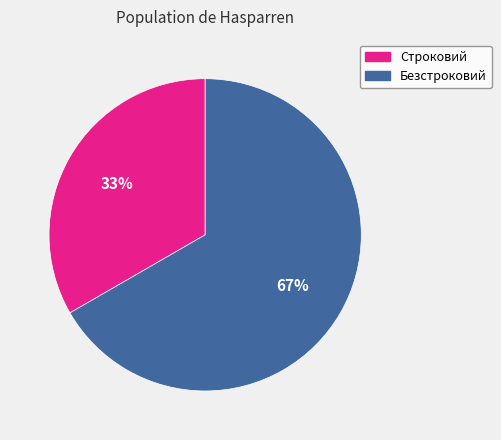

Is there a majority slice in this chart?

Yes